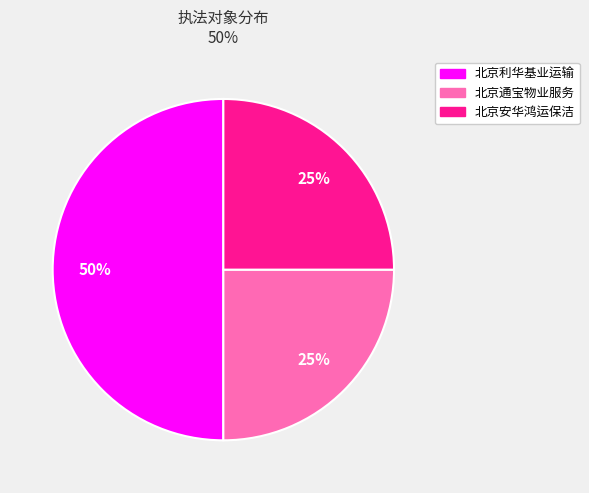

How many slices are in this pie chart?

3